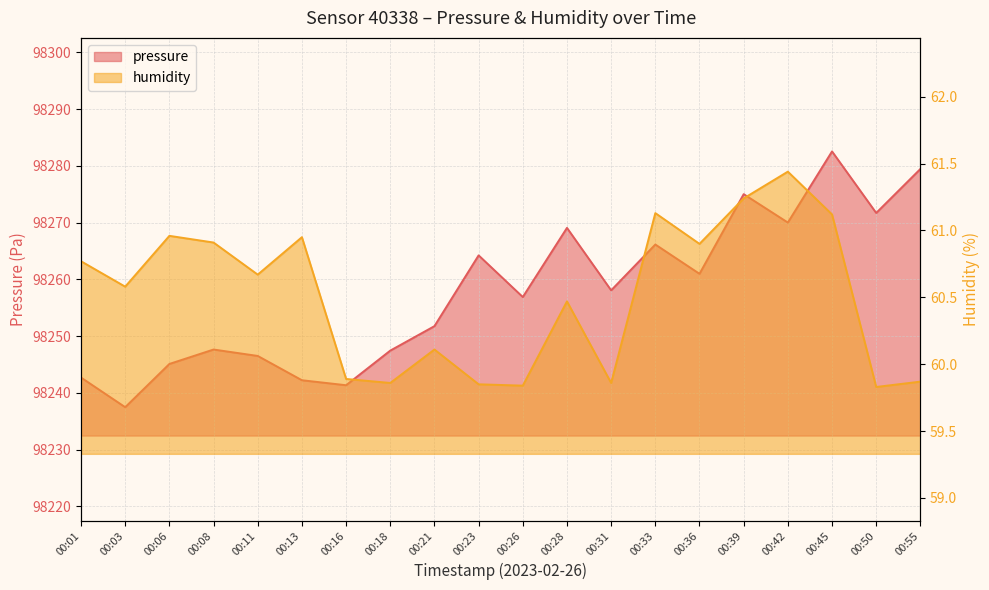

At which category does pressure reach its first local valley?

00:03